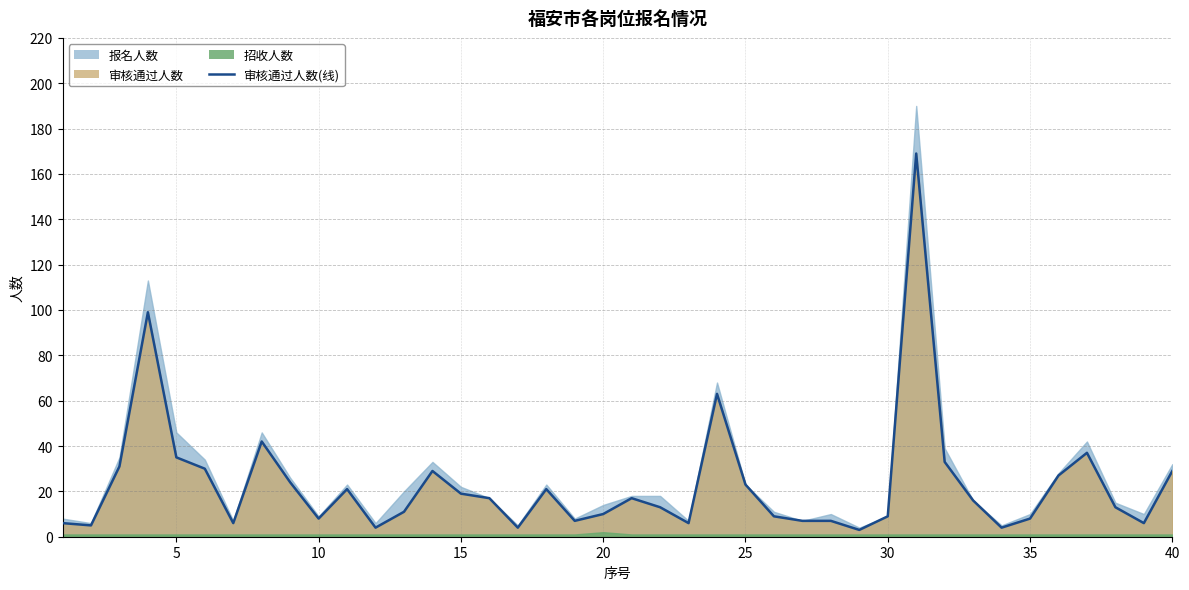

True or false: the data has more than 1 interior local peaks.

True